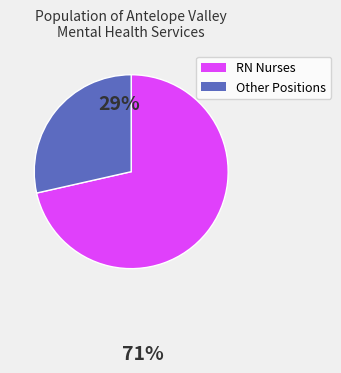

Is there any slice that represents more than half of the pie?

Yes